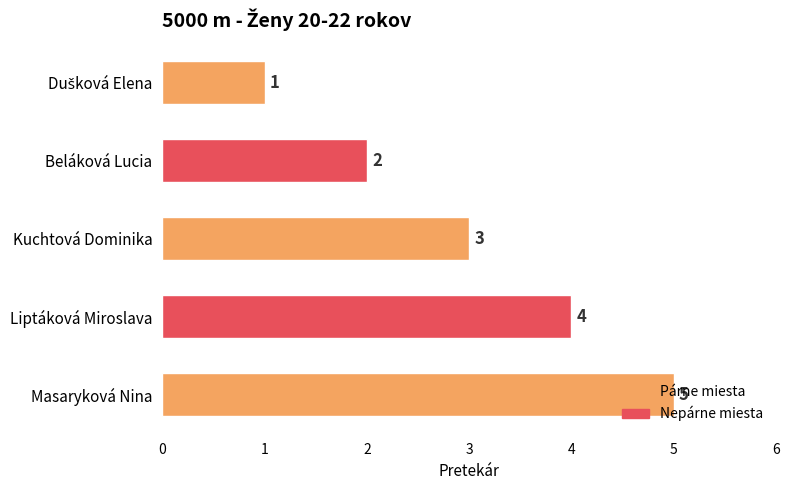

What is the sum of all values?

15